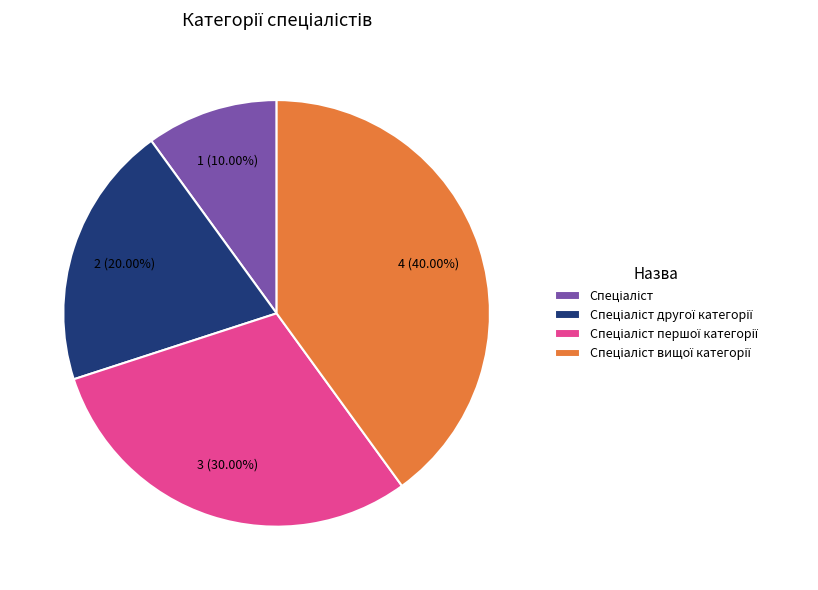

Does any single category account for the majority?

No